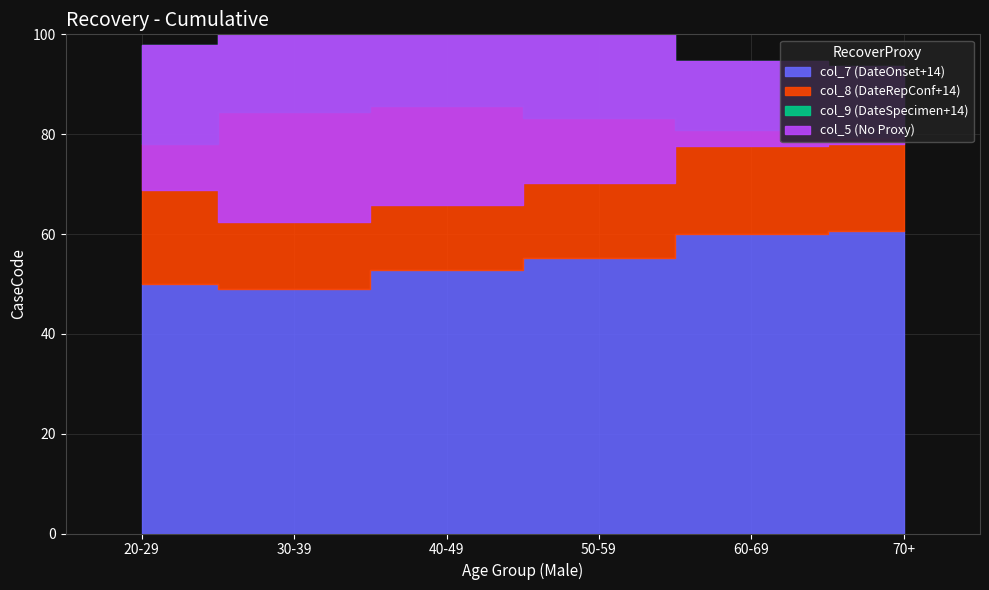

What is the label of the 4th point from the right?

40-49